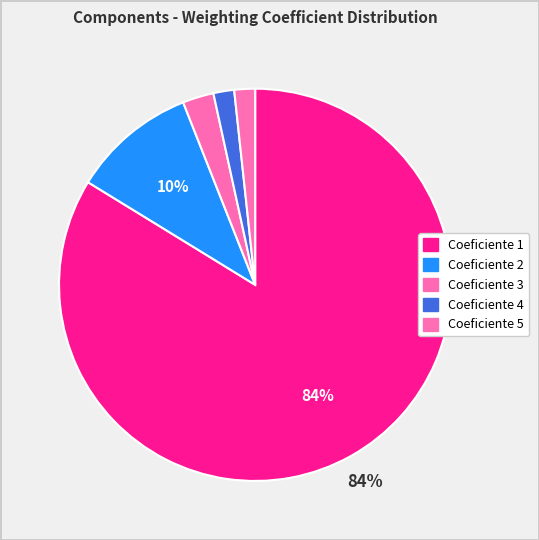

How many slices are in this pie chart?

5